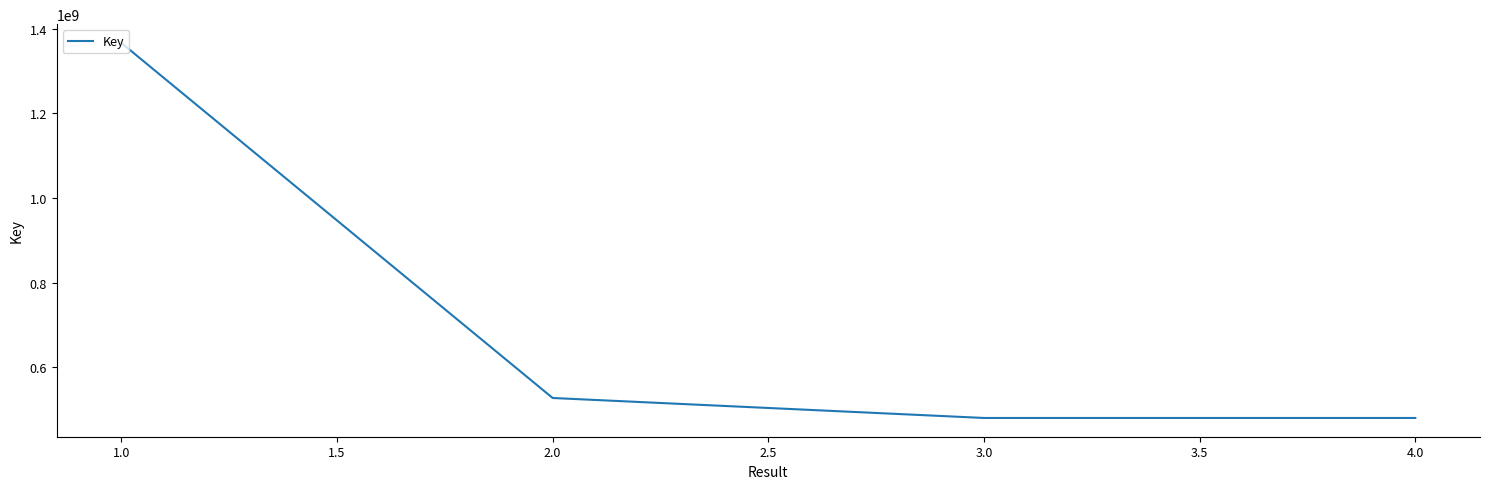

The value at 4.0 is 480226290. True or false?

True